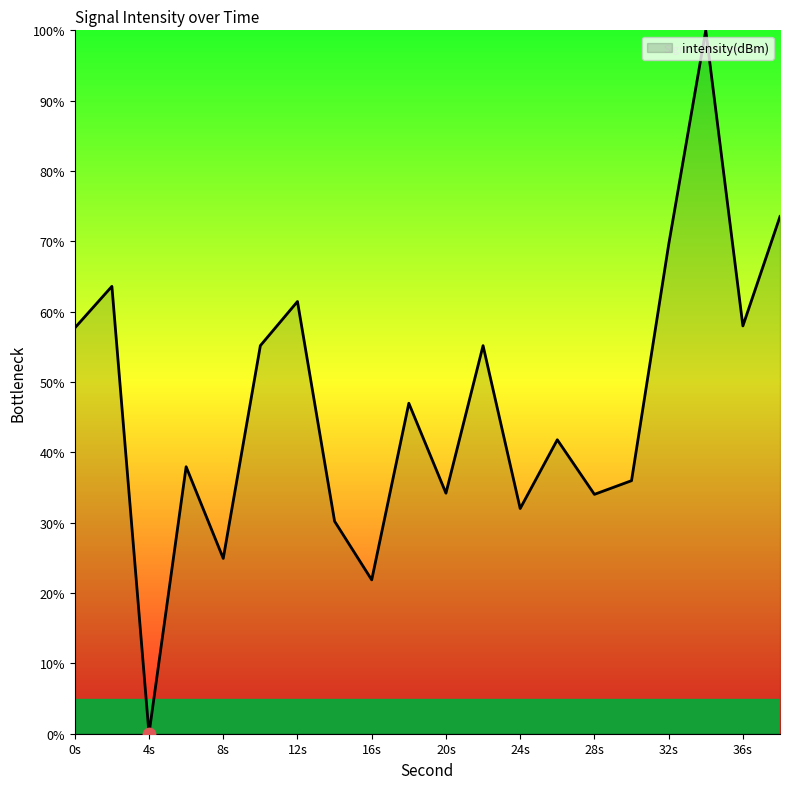

What is the greatest value displayed?

100.0